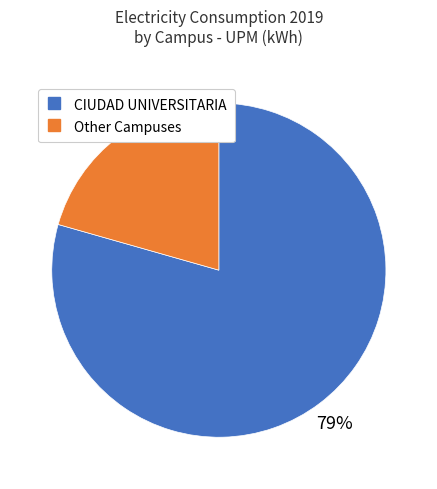

Is there any slice that represents more than half of the pie?

Yes